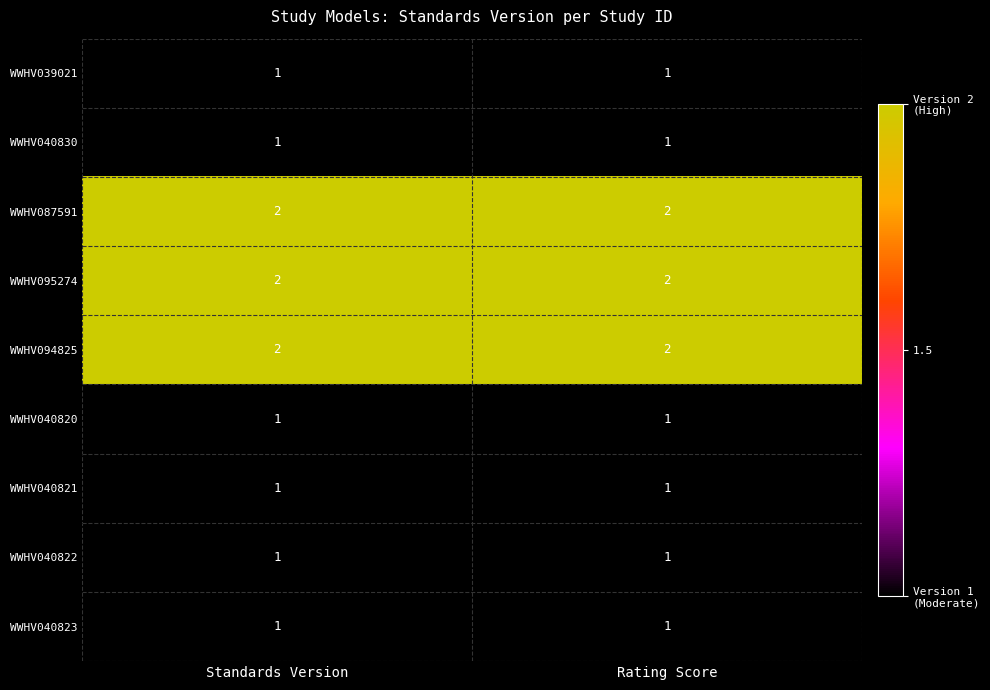

The WWHV040822 series shows 1 at Standards Version. True or false?

True